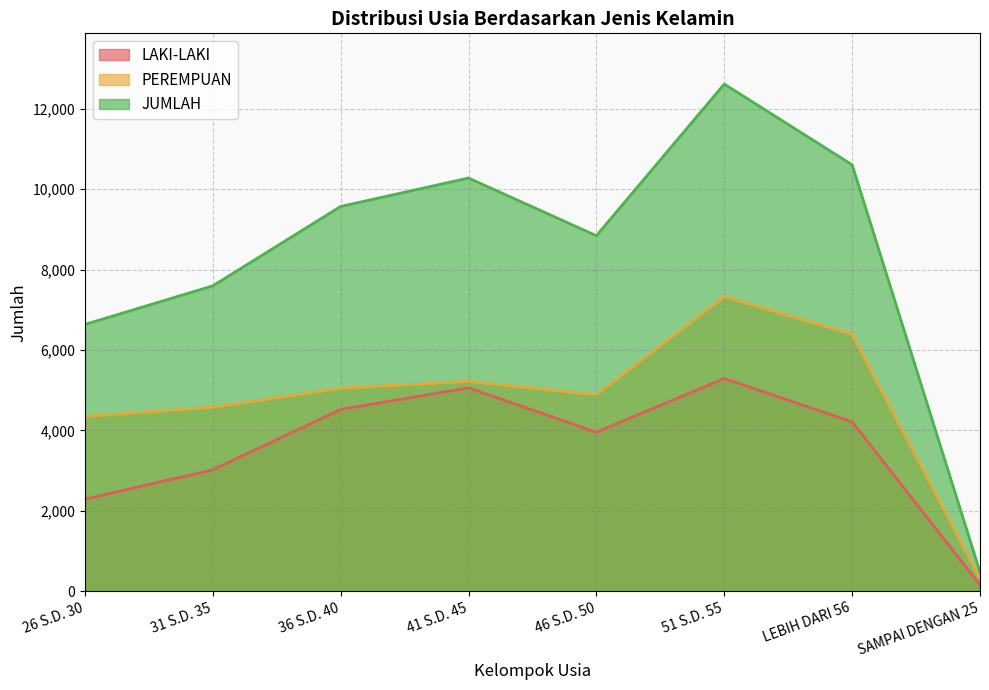

What is the difference between the maximum and second lowest values in the LAKI-LAKI series?

3002